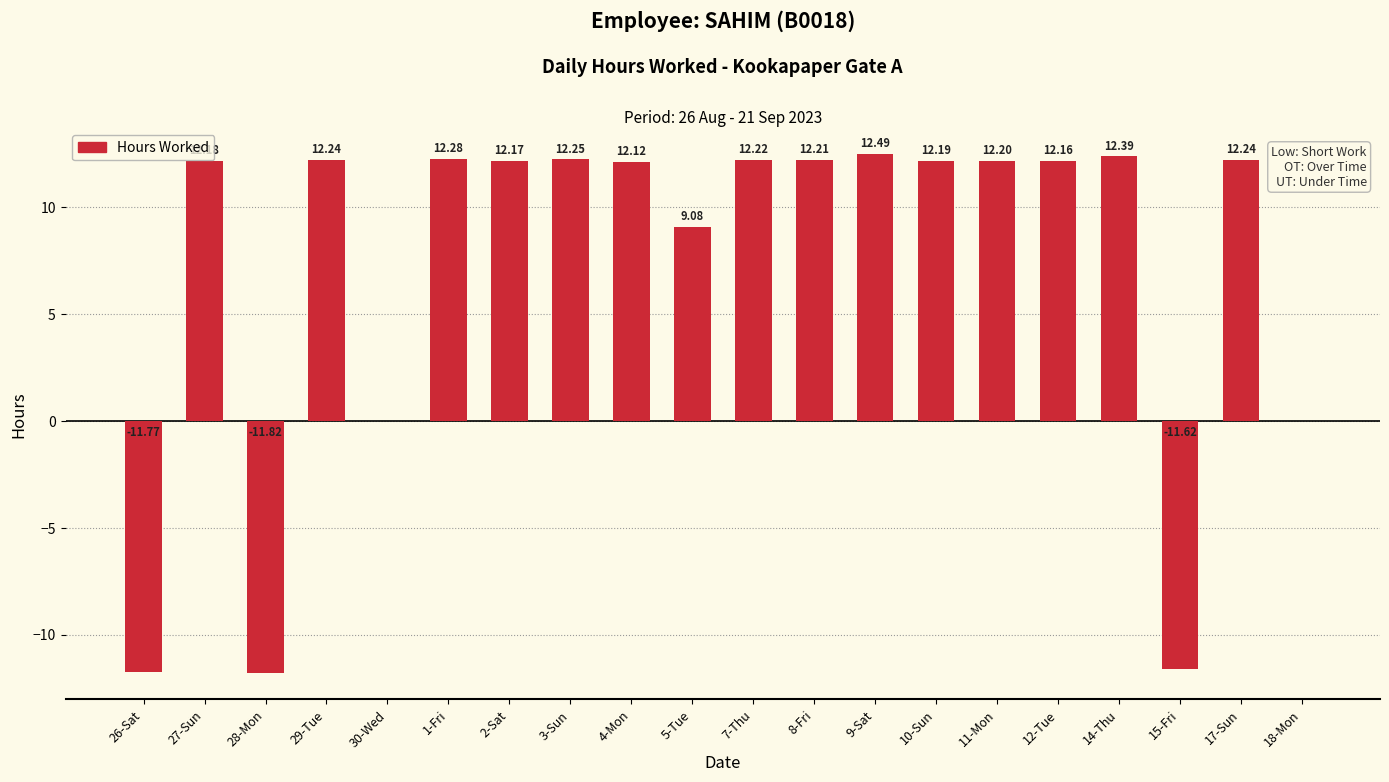

The chart shows a value of 12.4 at 14-Thu. True or false?

True